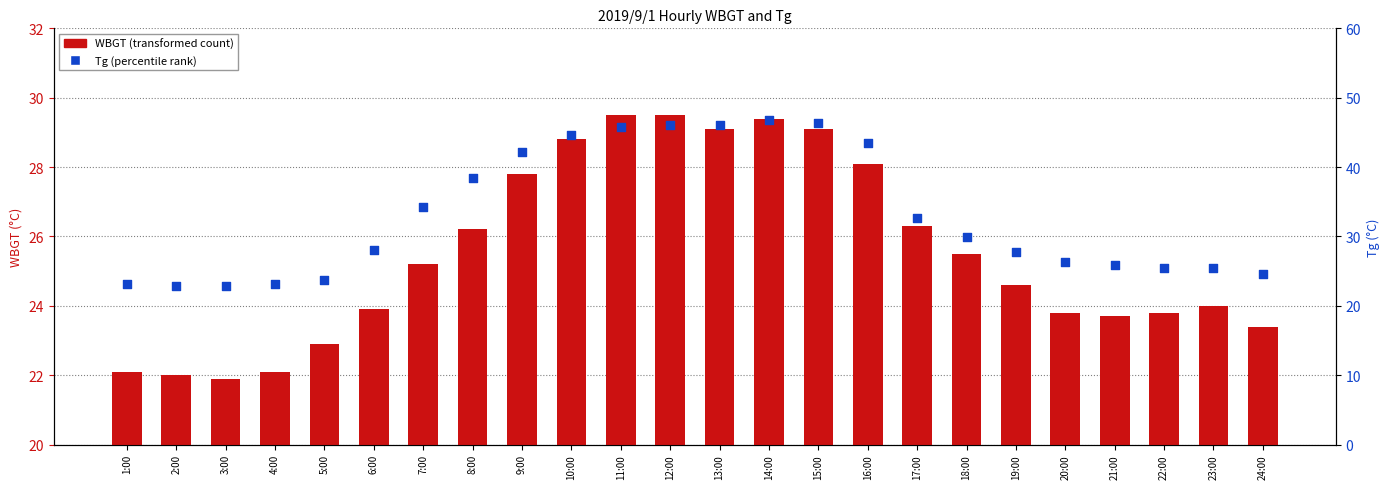

Which series contains the highest Y value?

Tg